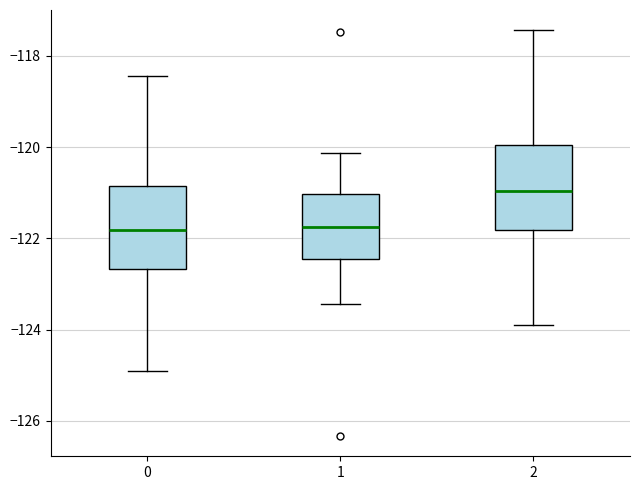

Where does the median line of the box at x = 0 sit on the y-axis? The values are not printed on the chart, so give them approximately, as read against the axis.

-121.8